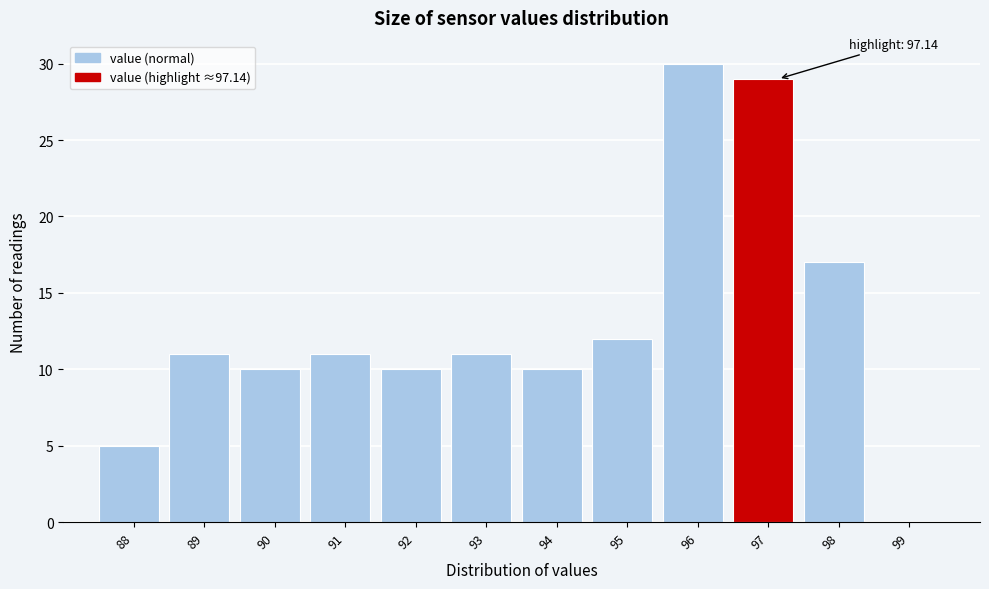

Reading left to right, what are all the values shown in this chart?

88=5	89=11	90=10	91=11	92=10	93=11	94=10	95=12	96=30	97=29	98=17	99=0